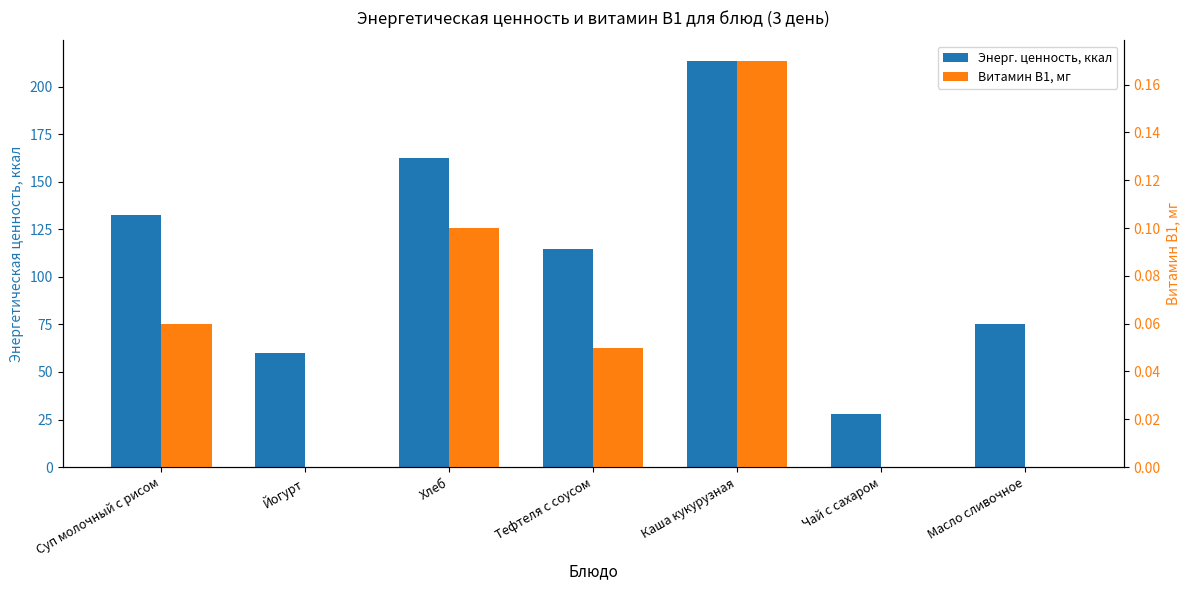

List the labels in order of Энерг. ценность, ккал value, smallest first.

Чай с сахаром, Йогурт, Масло сливочное, Тефтеля с соусом, Суп молочный с рисом, Хлеб, Каша кукурузная